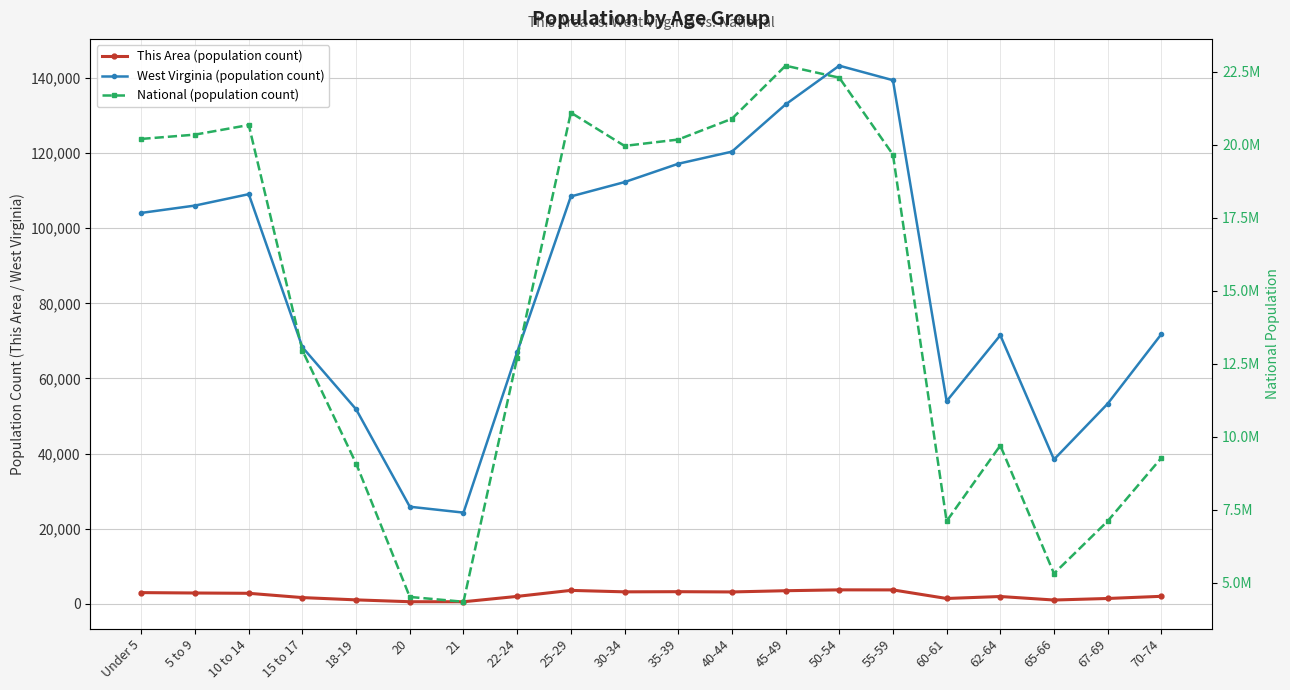

True or false: National (population count) has a value of 10748912 at 50-54.

False